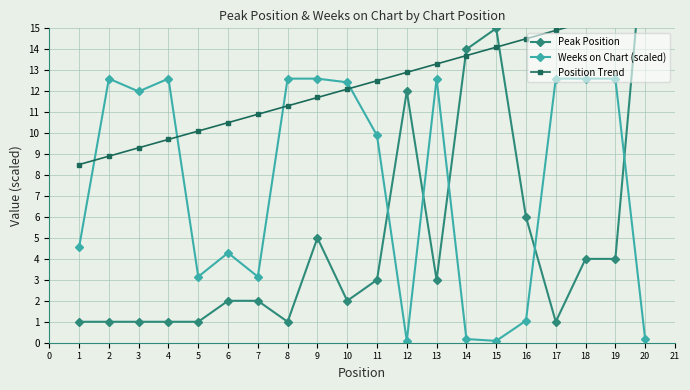

How many data points does each series have?

20